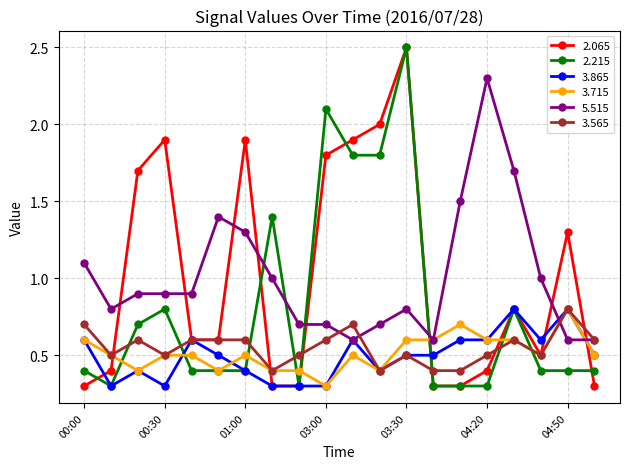

True or false: 2.065 has more than 0 points higher than both neighbors.

True